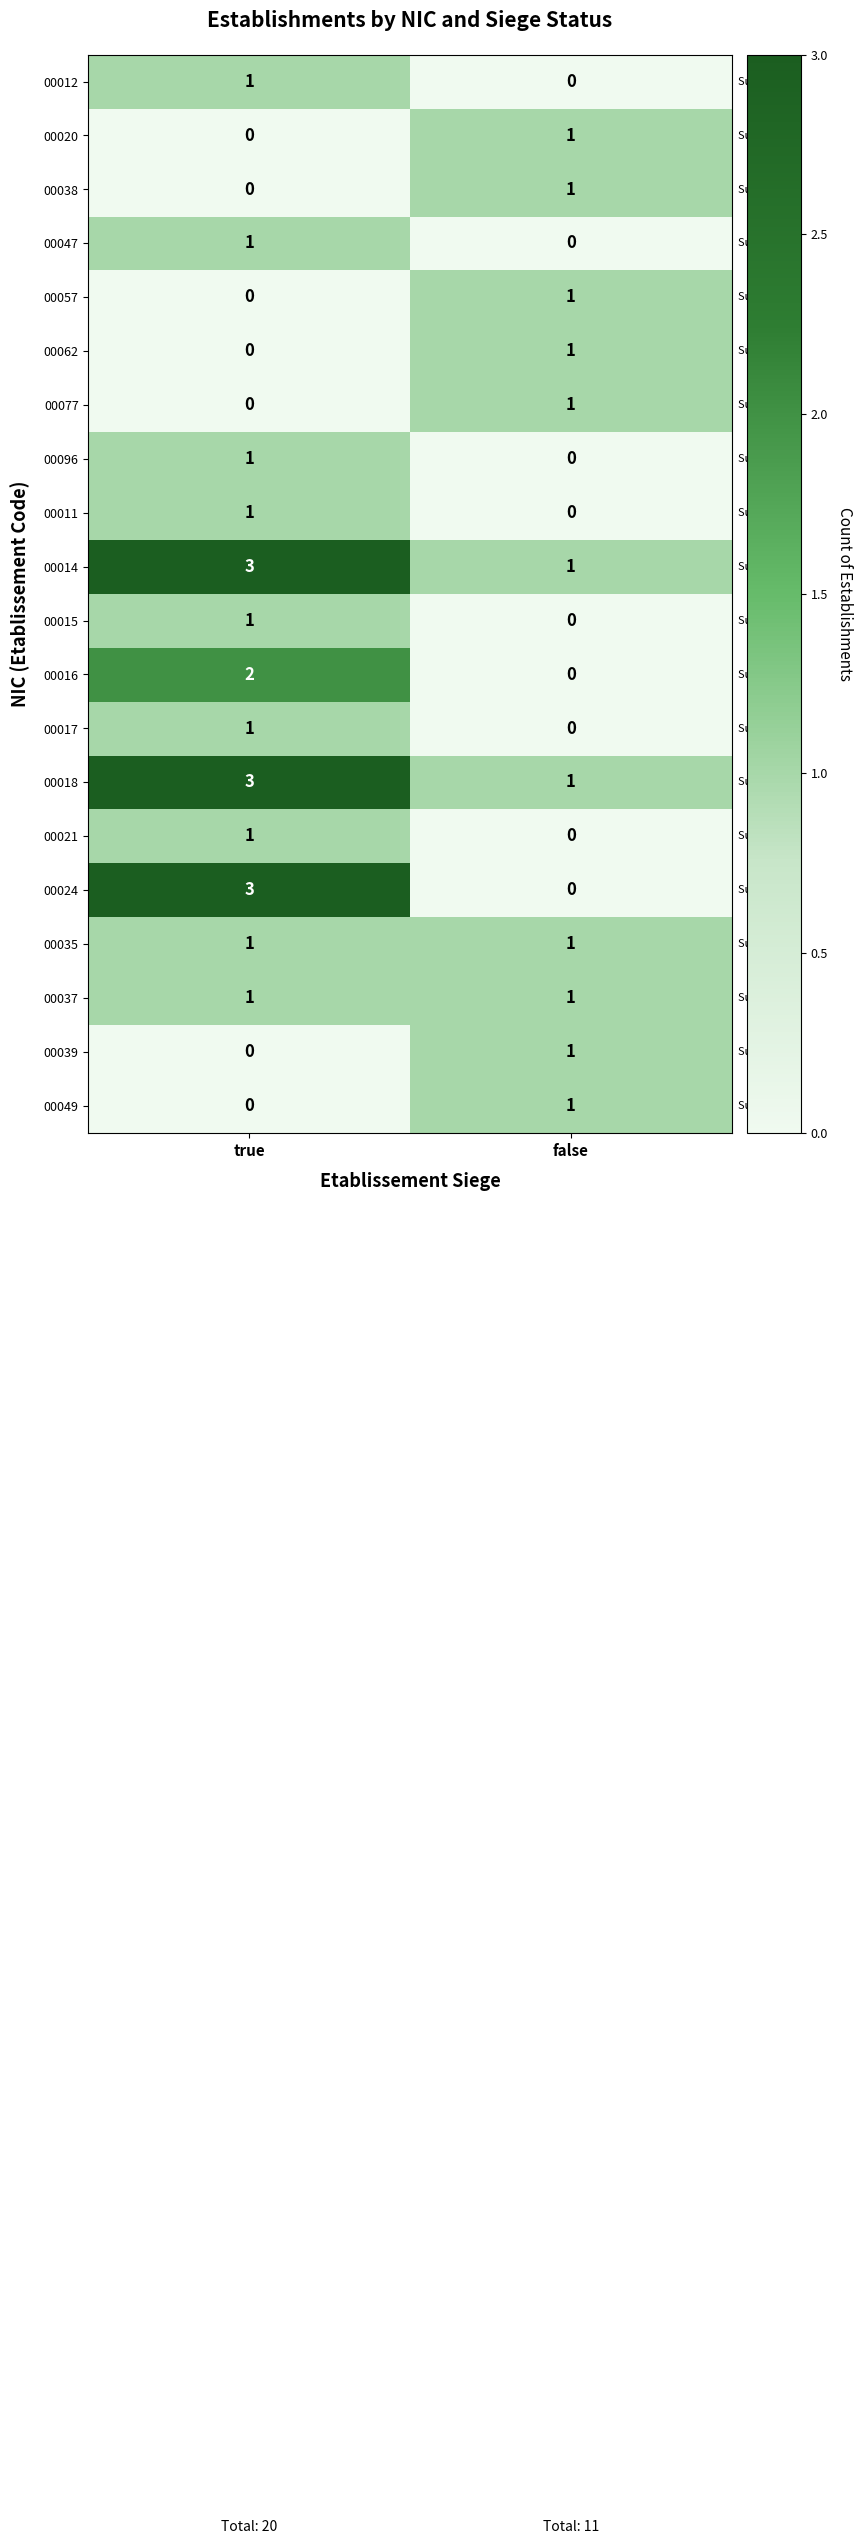

Is it true that 00021 equals 0 at false?

True